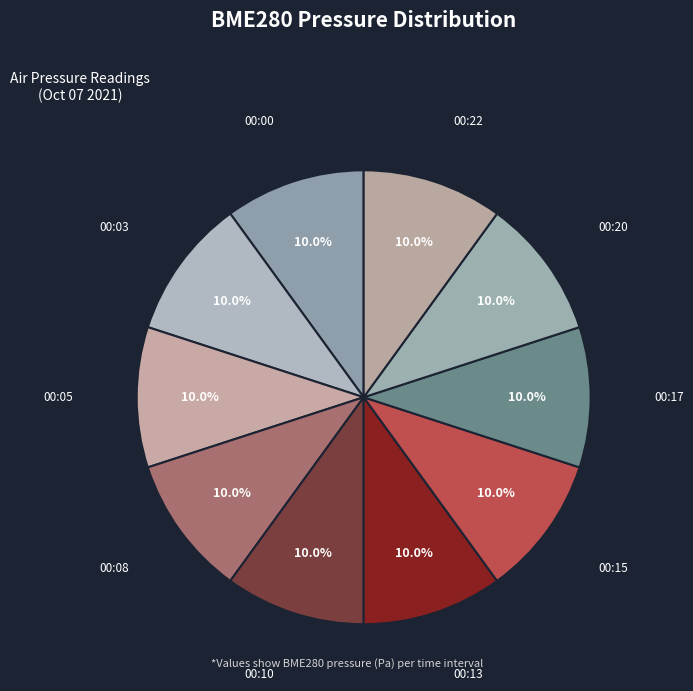

How many slices are in this pie chart?

10